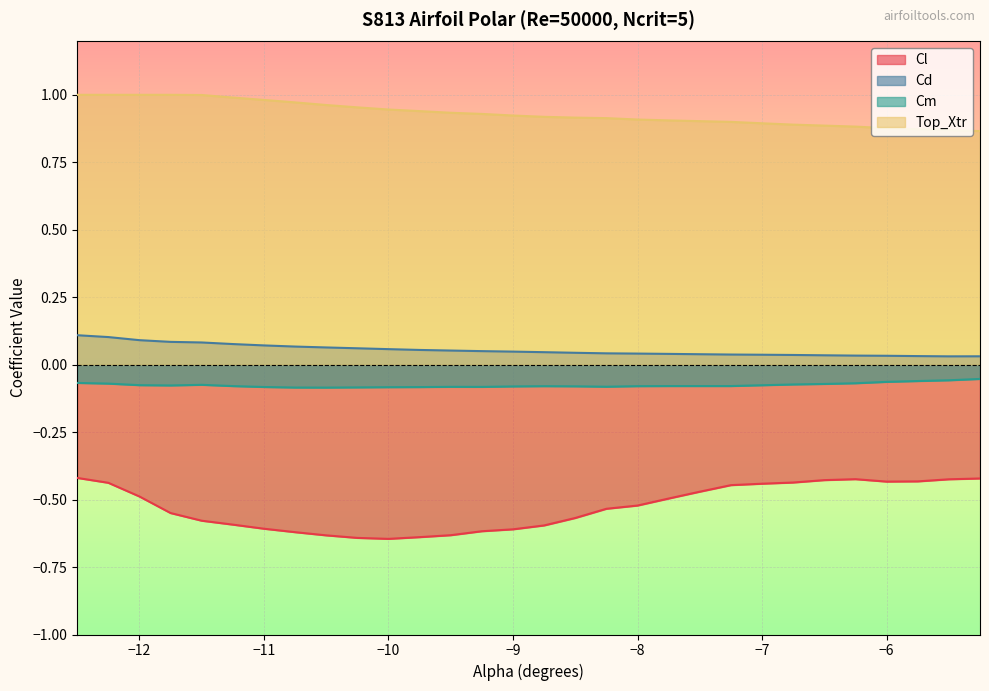

What are all the series names shown in the legend?

Cl, Cd, Cm, Top_Xtr